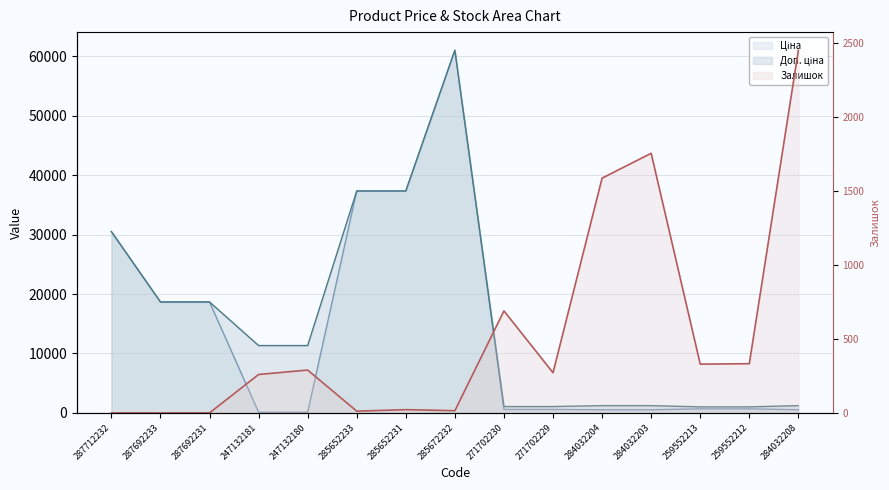

Which series has the widest spread of values?

Ціна